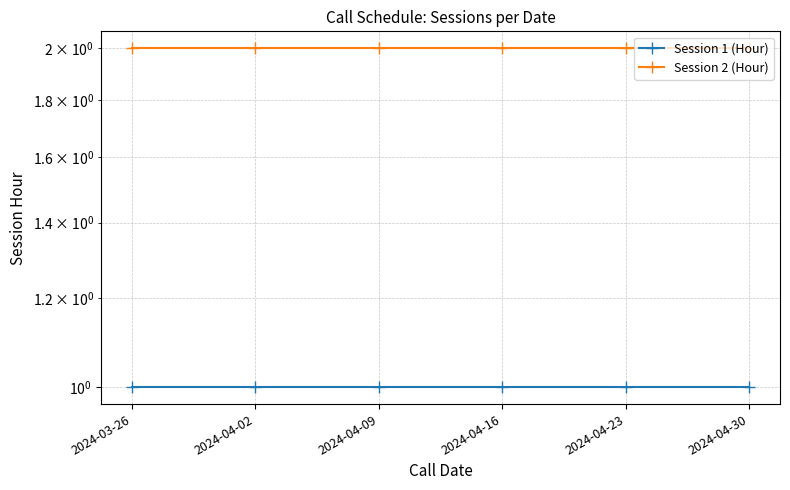

What is the sum of all Session 2 (Hour) values?

12